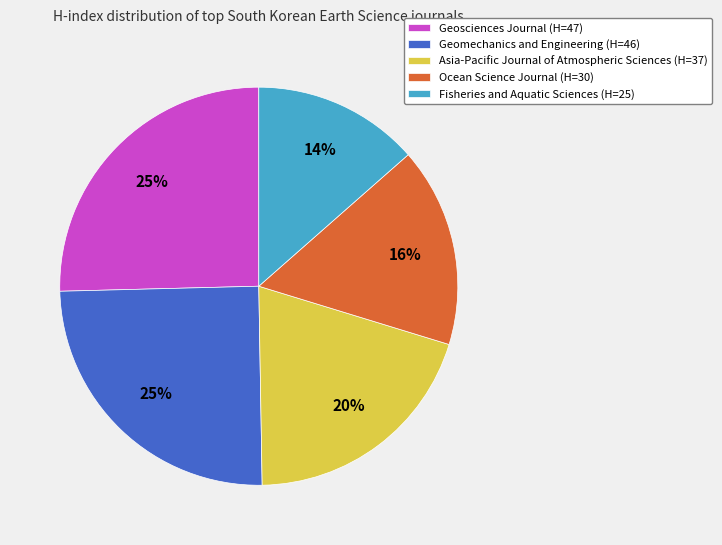

Does any single category account for the majority?

No